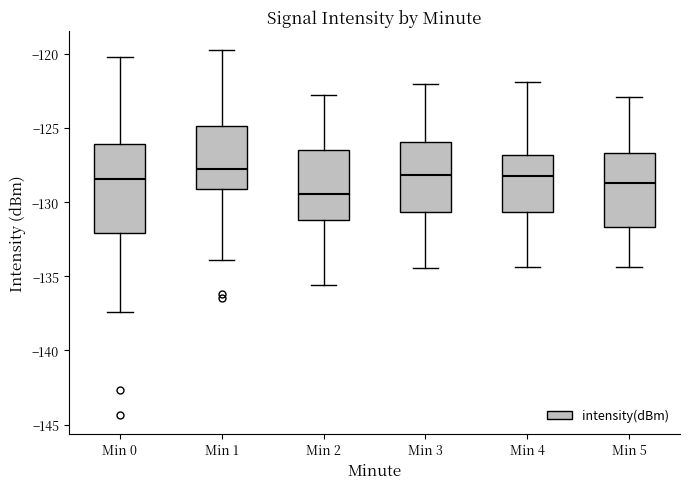

Where does the median line of the box for Min 5 sit on the y-axis? The values are not printed on the chart, so give them approximately, as read against the axis.

-128.5